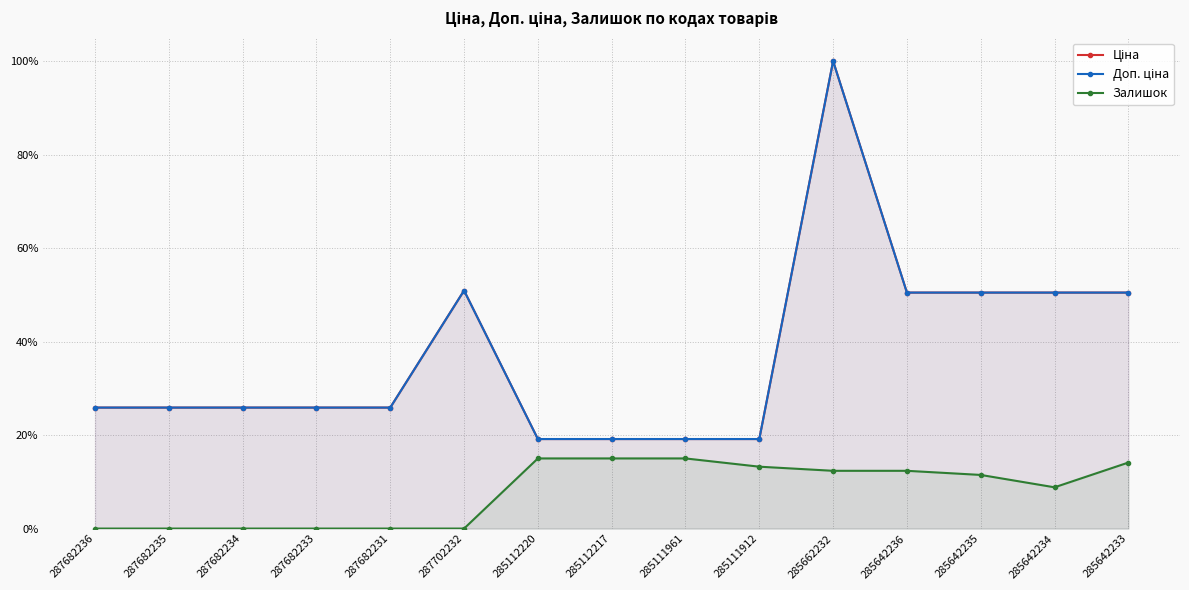

What is the label of the 2nd point from the right?

285642234